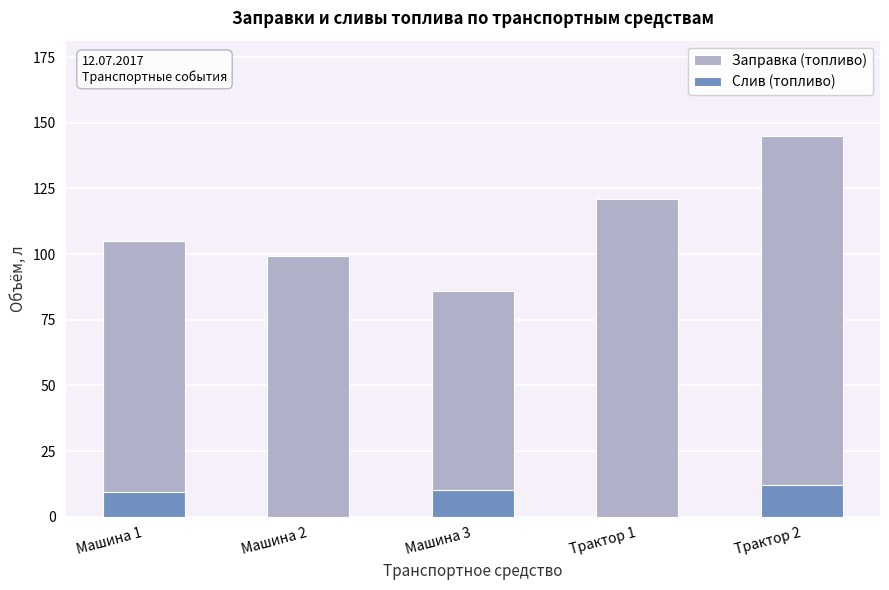

Reading left to right, what are all the values shown in this chart?

Заправка (топливо): 105.1	99.4	86.1	121.0	145.0
Слив (топливо): 9.4	0.0	10.3	0.0	12.2